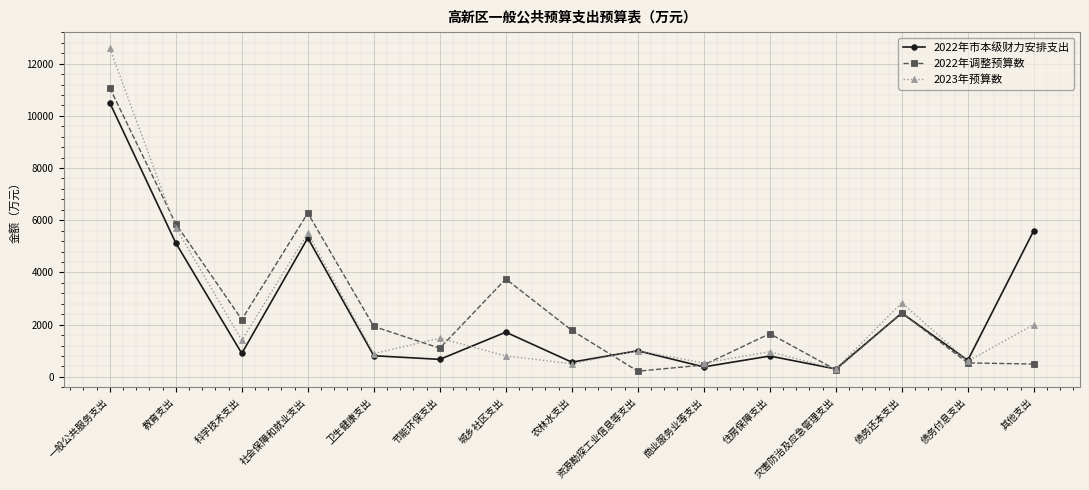

What is the label of the 10th point from the right?

节能环保支出